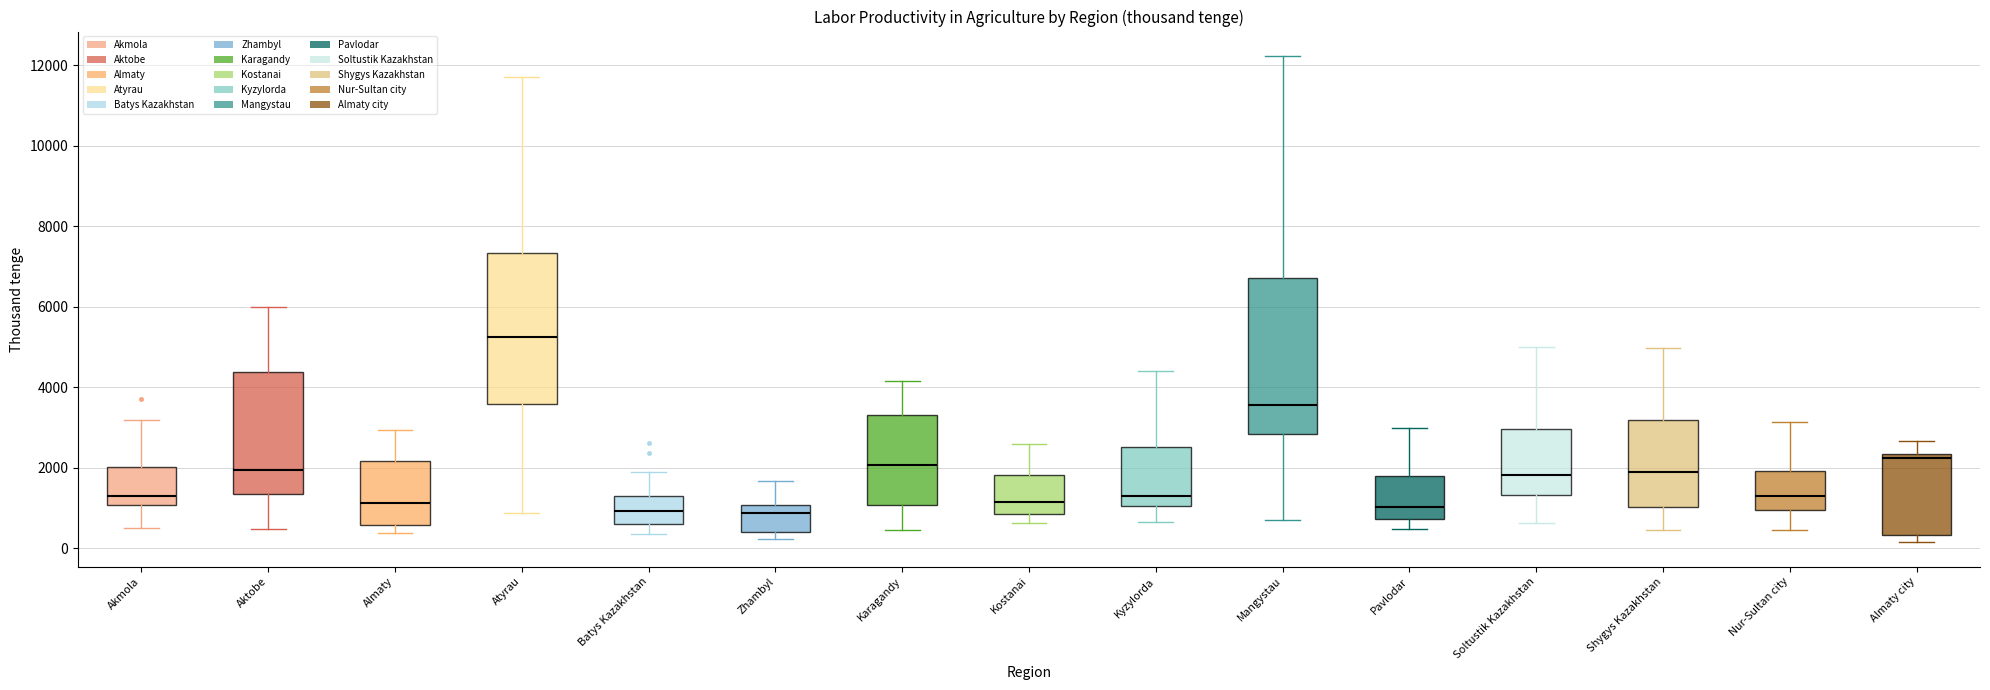

Where does the median line of the box for Almaty sit on the y-axis? The values are not printed on the chart, so give them approximately, as read against the axis.

1200